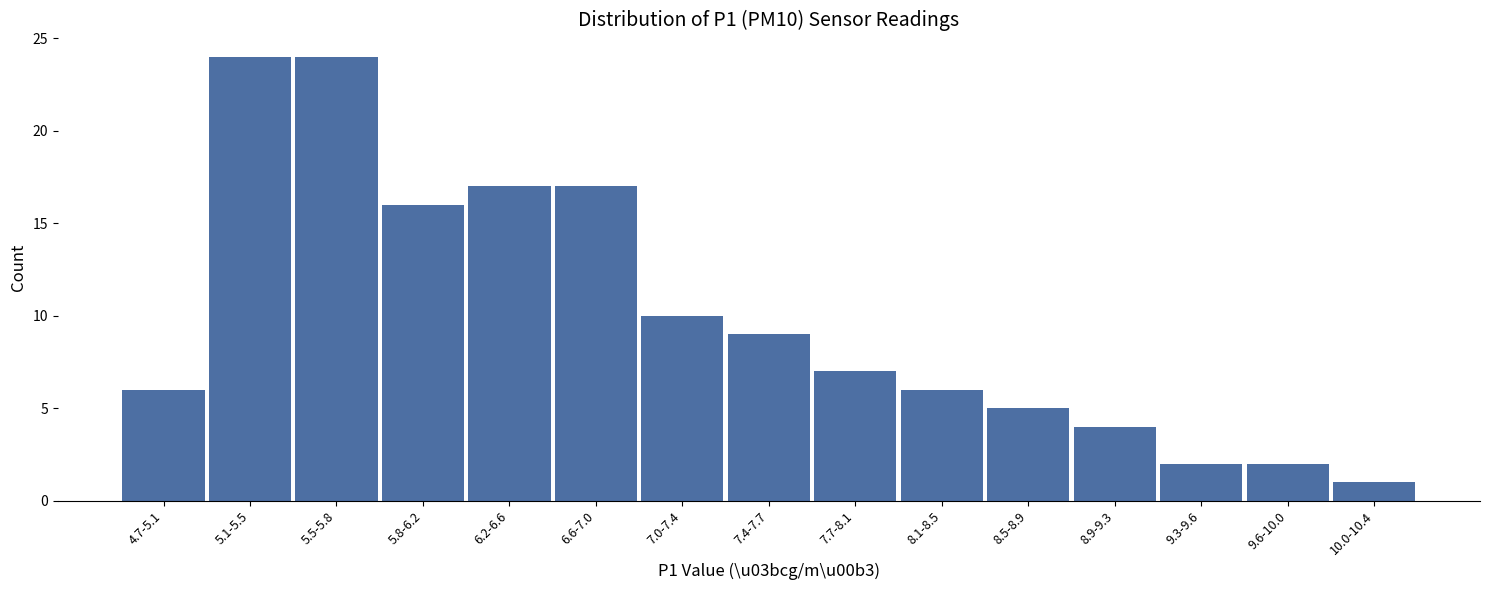

Reading left to right, transcribe all the data shown in this chart.

4.7-5.1=6	5.1-5.5=24	5.5-5.8=24	5.8-6.2=16	6.2-6.6=17	6.6-7.0=17	7.0-7.4=10	7.4-7.7=9	7.7-8.1=7	8.1-8.5=6	8.5-8.9=5	8.9-9.3=4	9.3-9.6=2	9.6-10.0=2	10.0-10.4=1